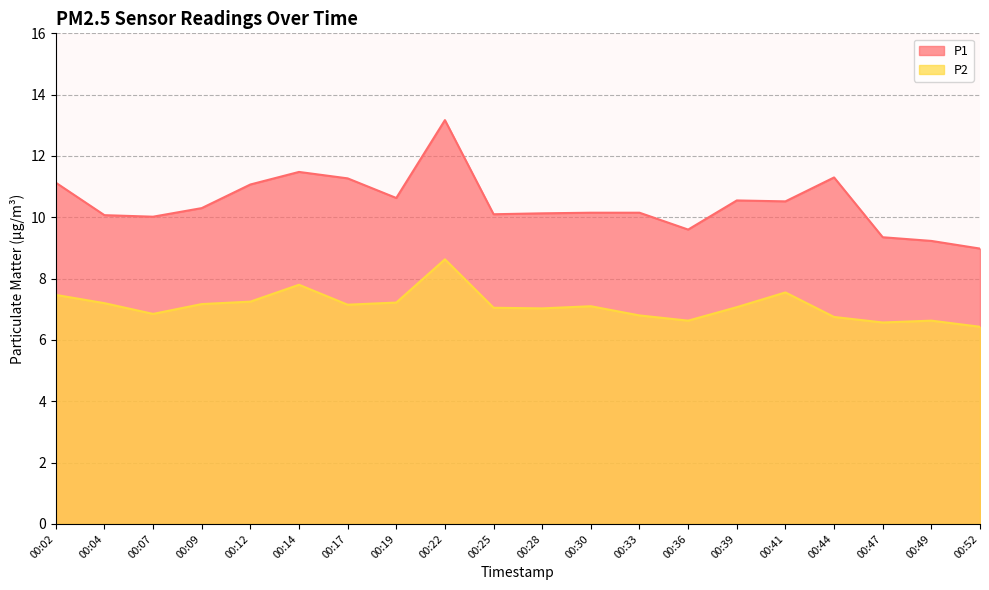

True or false: P2 has a value of 6.8 at 00:44.

True